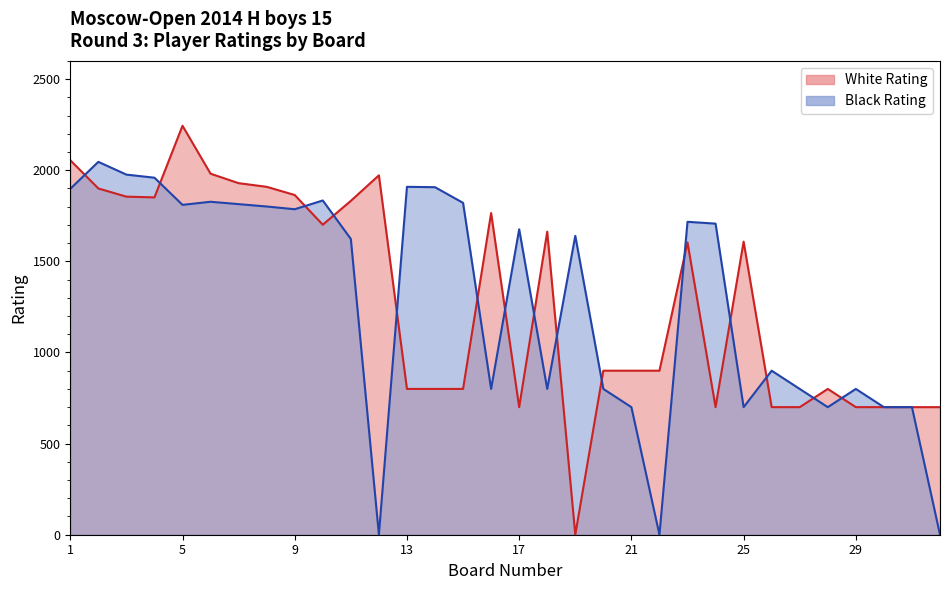

Rank the series at 3 from highest to lowest value.

Black Rating, White Rating